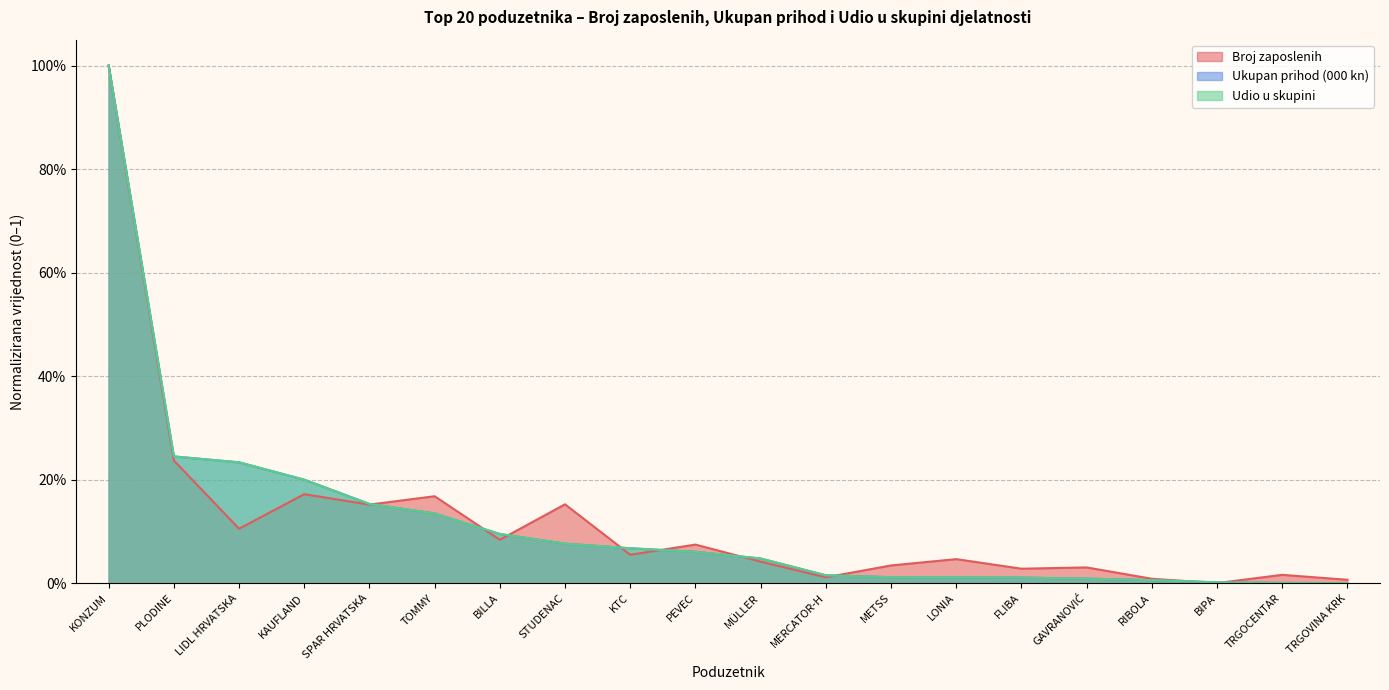

At which label is Udio u skupini closest to 0?

TRGOVINA KRK